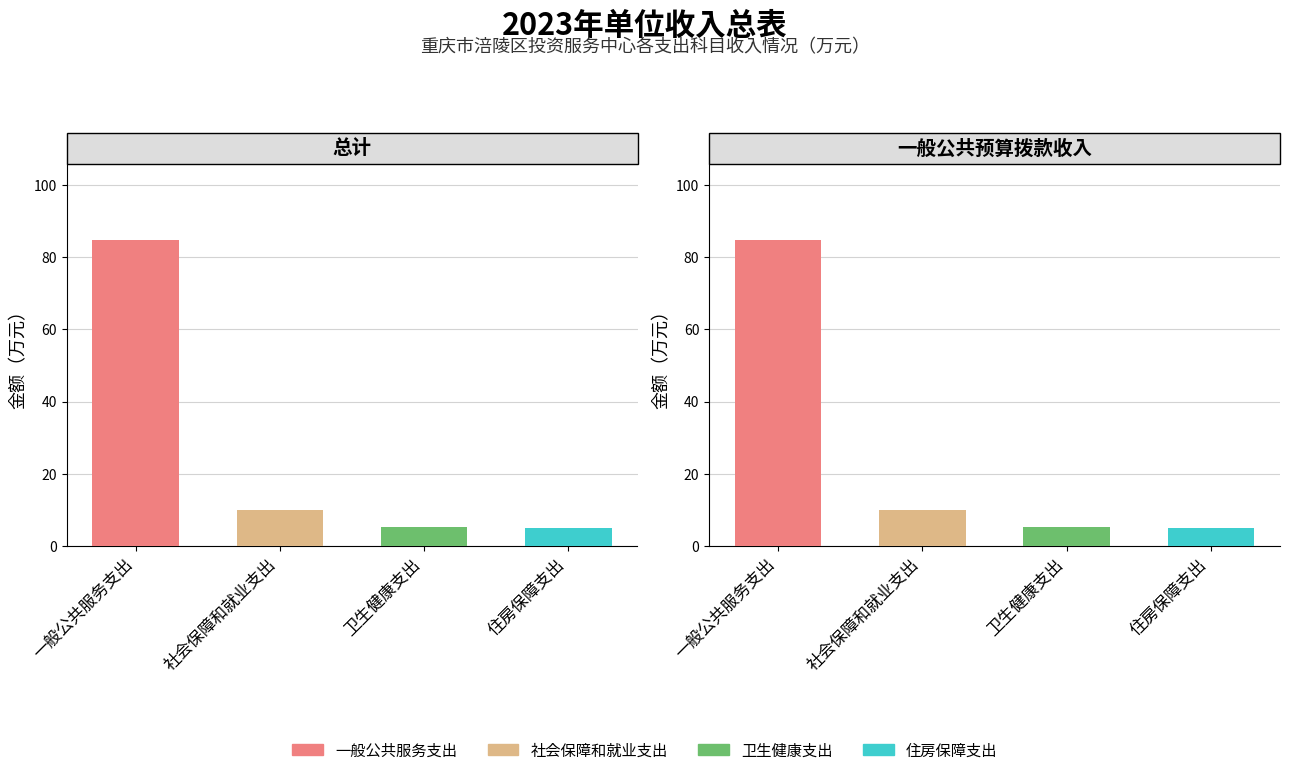

What is the value of the 一般公共预算拨款收入 bar at the 1st from the left?

84.6